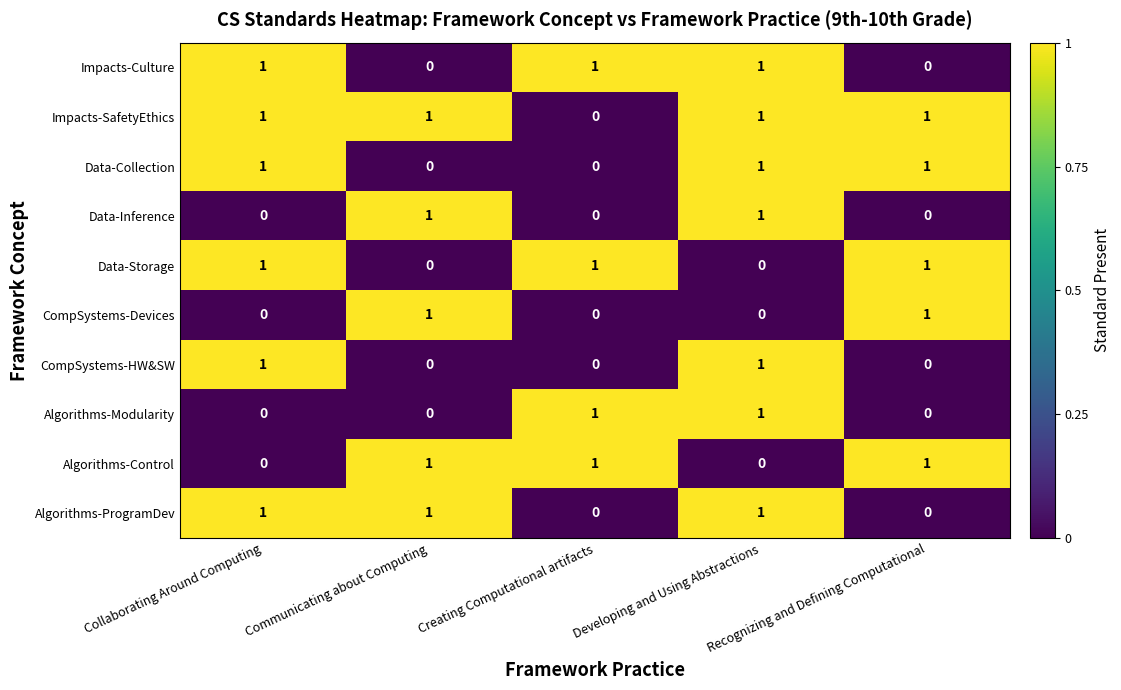

Is the value of Impacts-SafetyEthics at Recognizing and Defining Computational greater than the value of Impacts-Culture at Recognizing and Defining Computational?

Yes